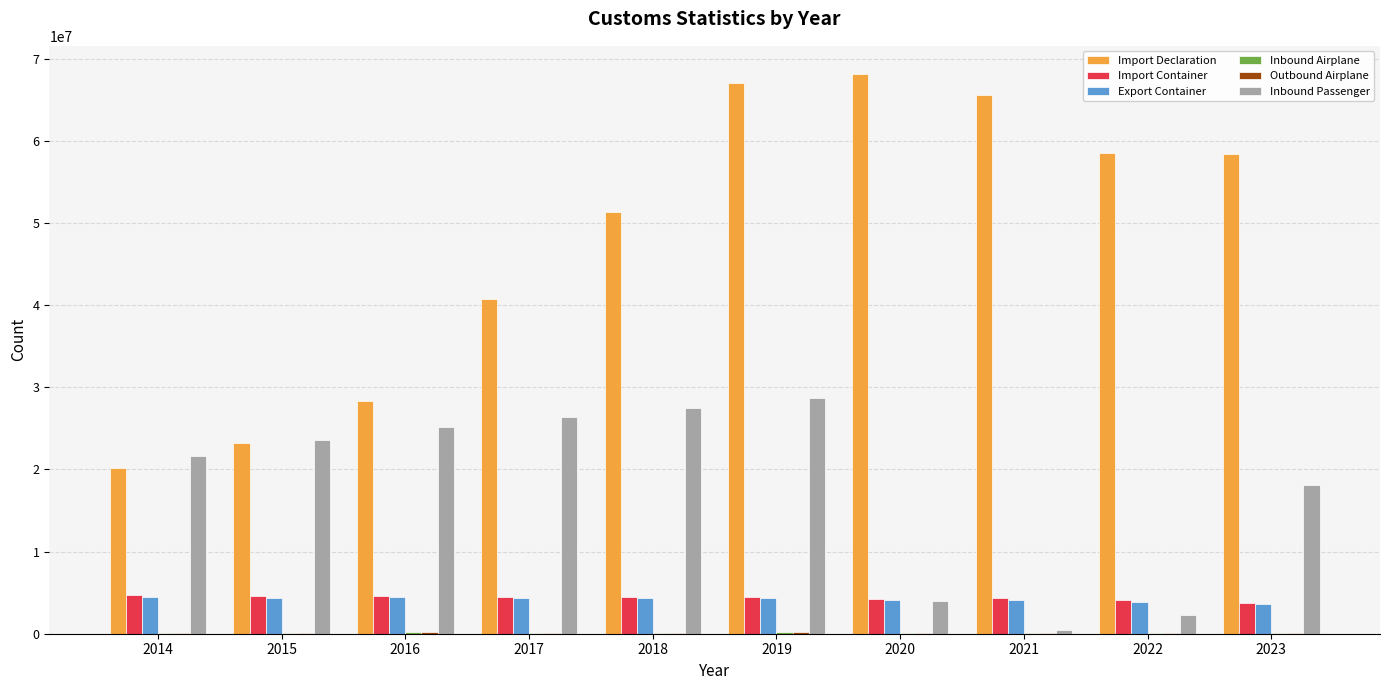

Where is Inbound Passenger nearest to the value 14625880?

2023